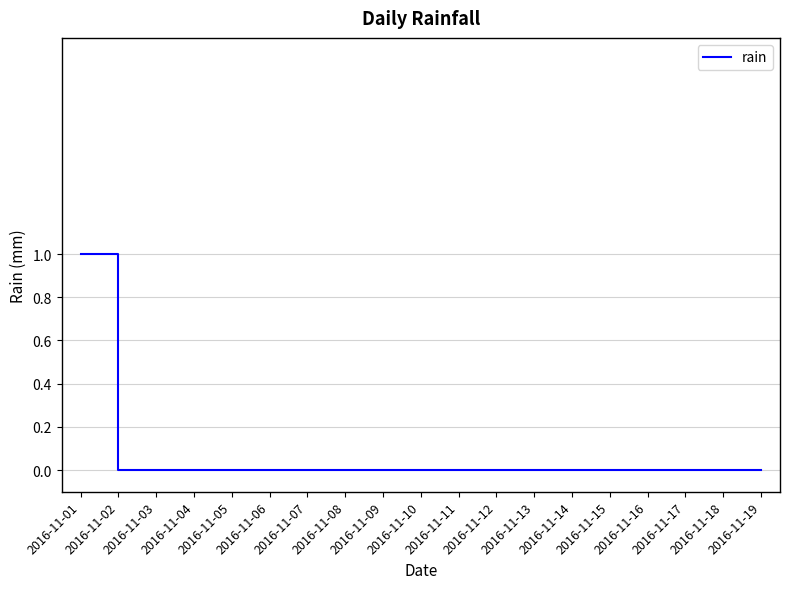

Which label corresponds to the largest value in the chart?

2016-11-01